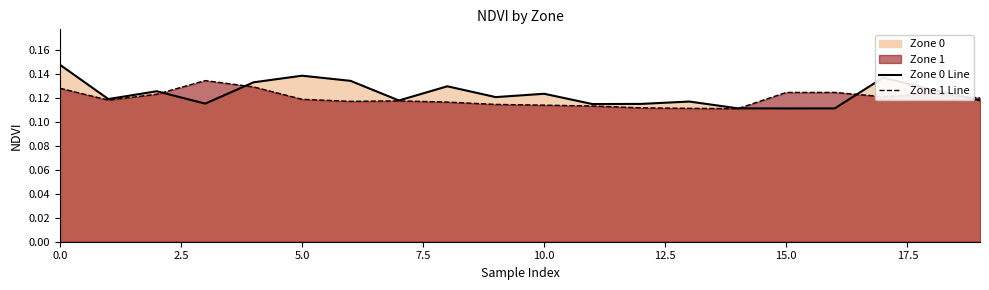

What is the value of the Zone 1 Line point at the 9th from the left?

0.1